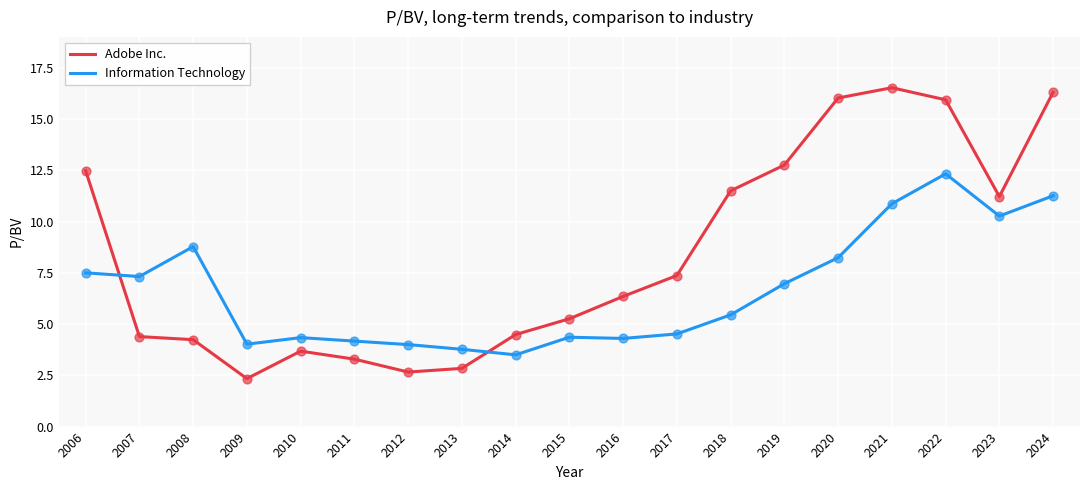

At which category is the sum across all series the highest?

2022